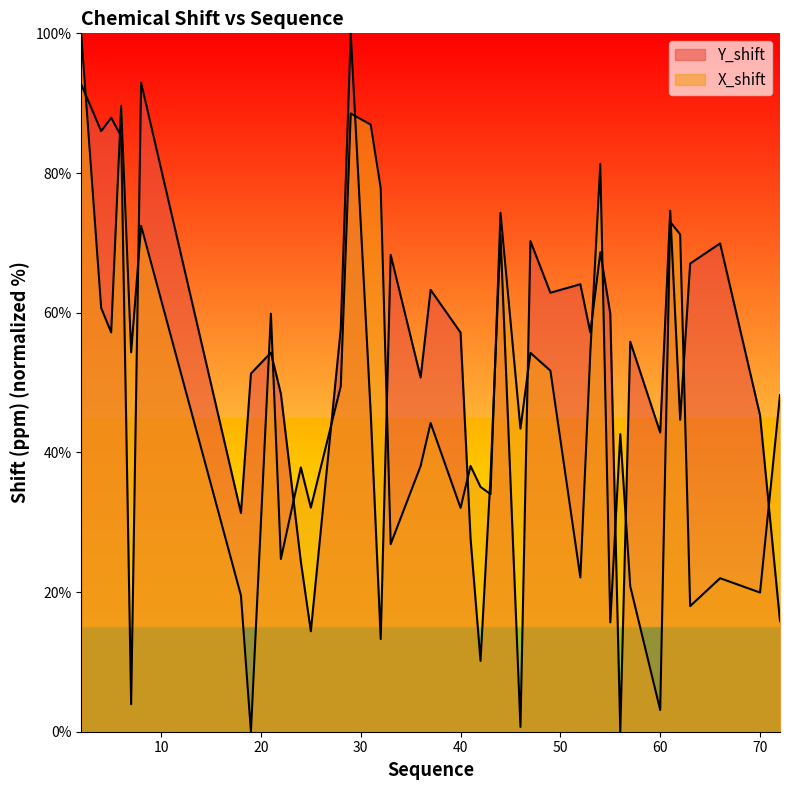

What is the value of the X_shift point at the 18th from the left?

38.1